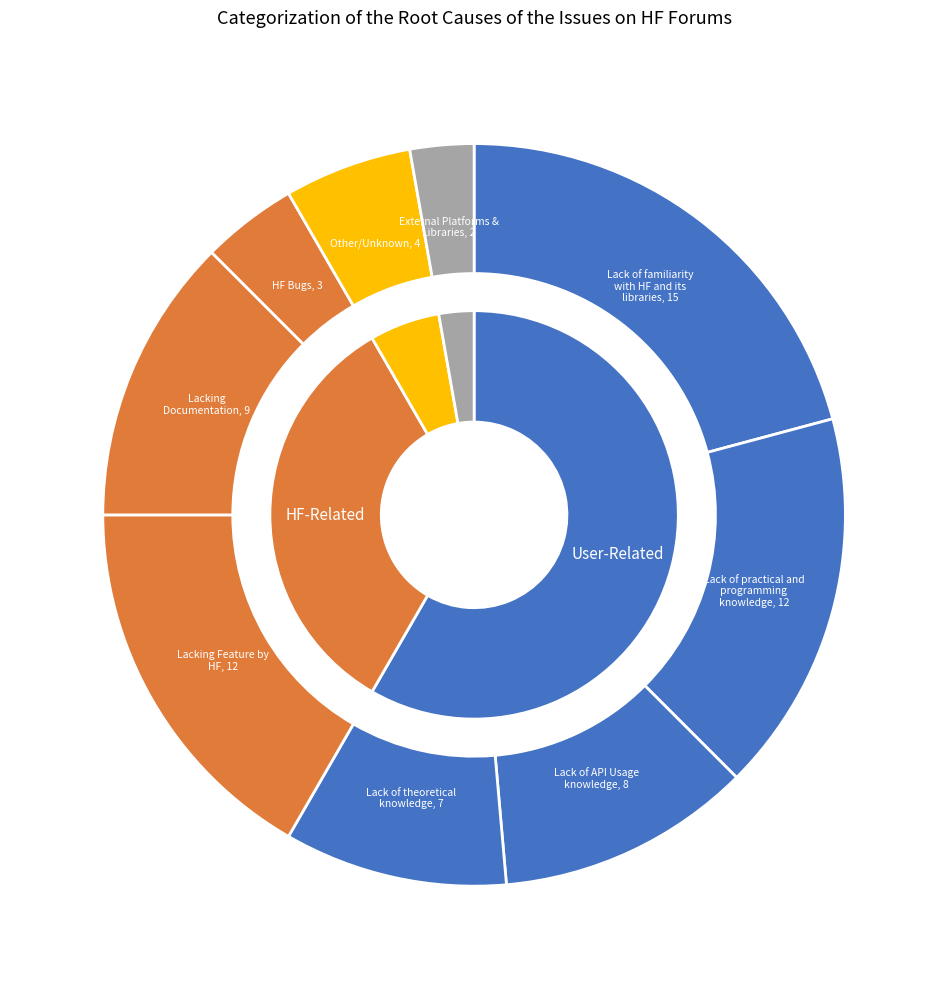

What is the ratio of the value at 3 to the value at 7?

1.0